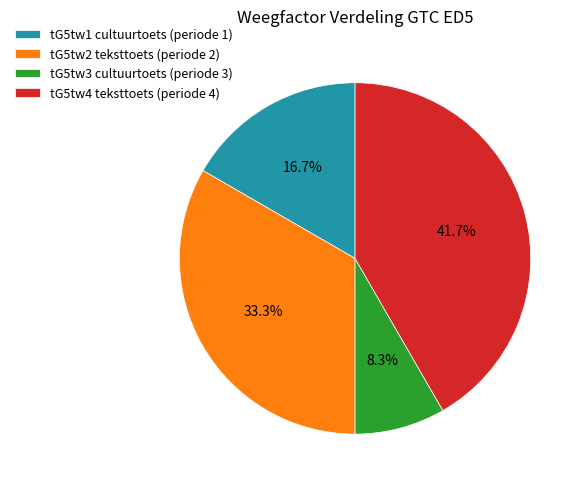

What is the ratio of the value at tG5tw2 teksttoets (periode 2) to the value at tG5tw4 teksttoets (periode 4)?

0.8